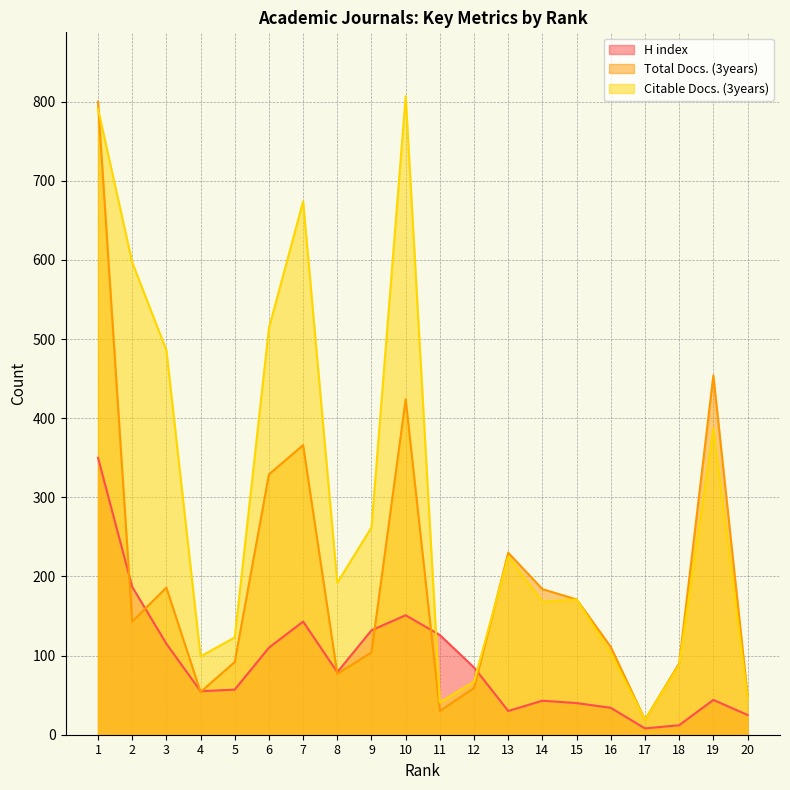

At which label does Total Docs. (3years) first exceed 143?

1